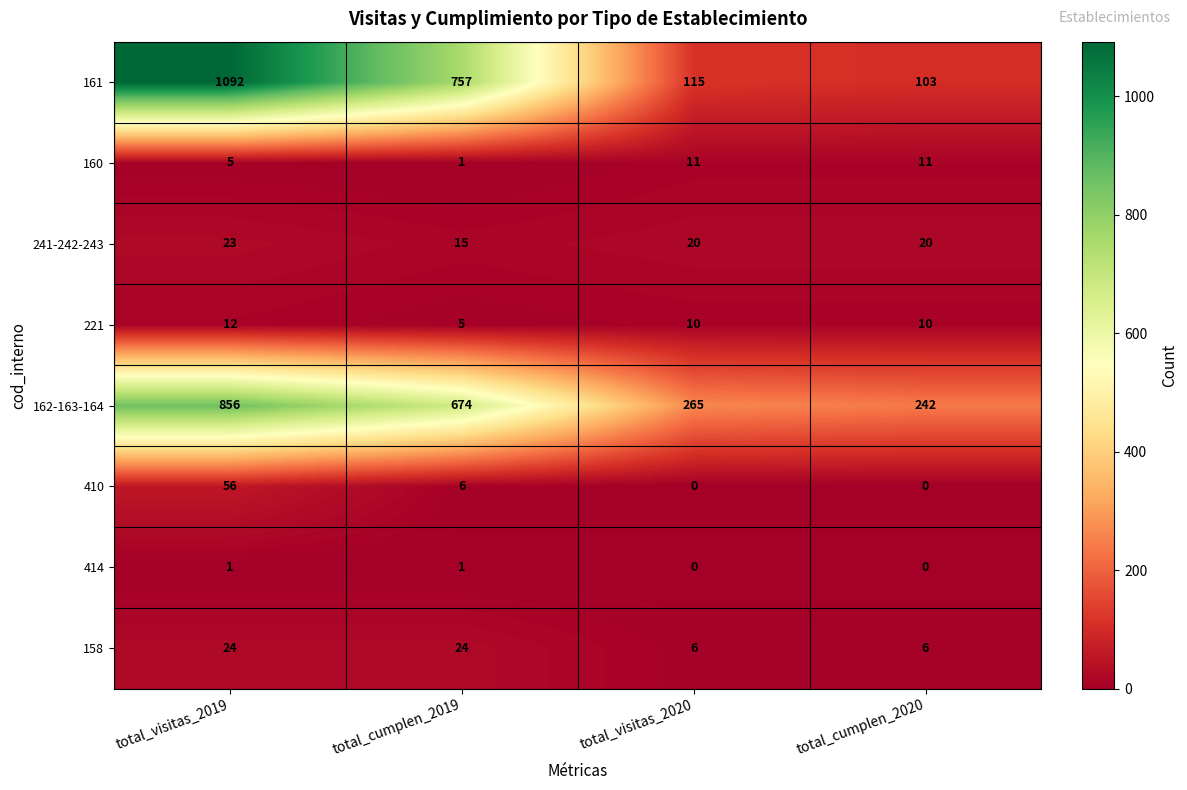

Where is 160 nearest to the value 6?

total_visitas_2019